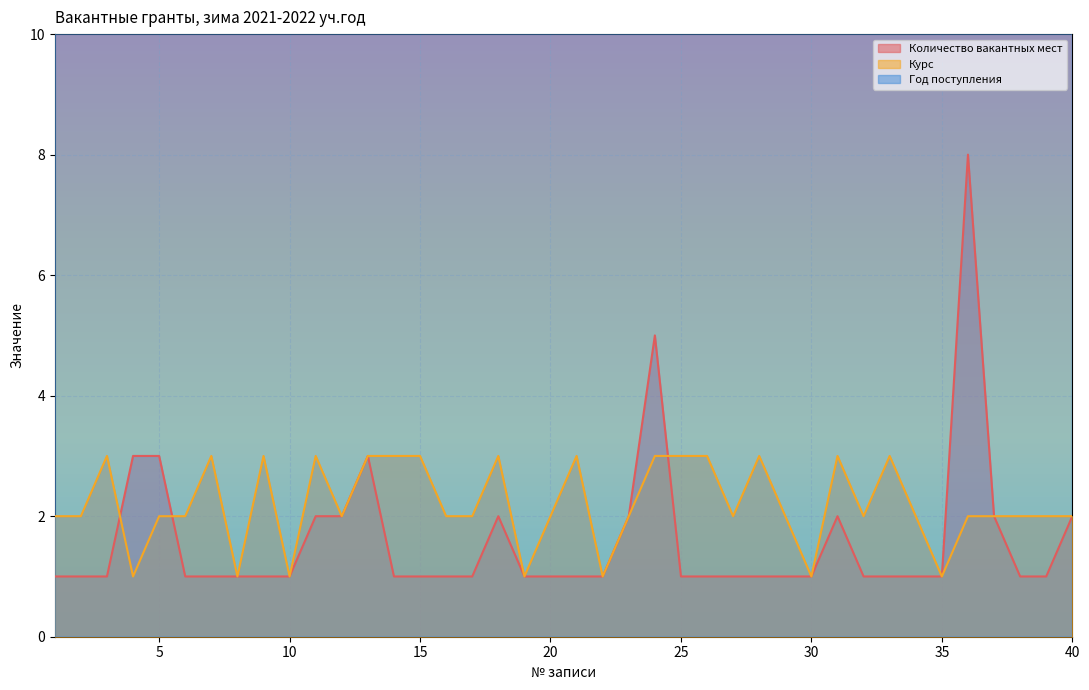

The value of Курс at 3 is 3. True or false?

True